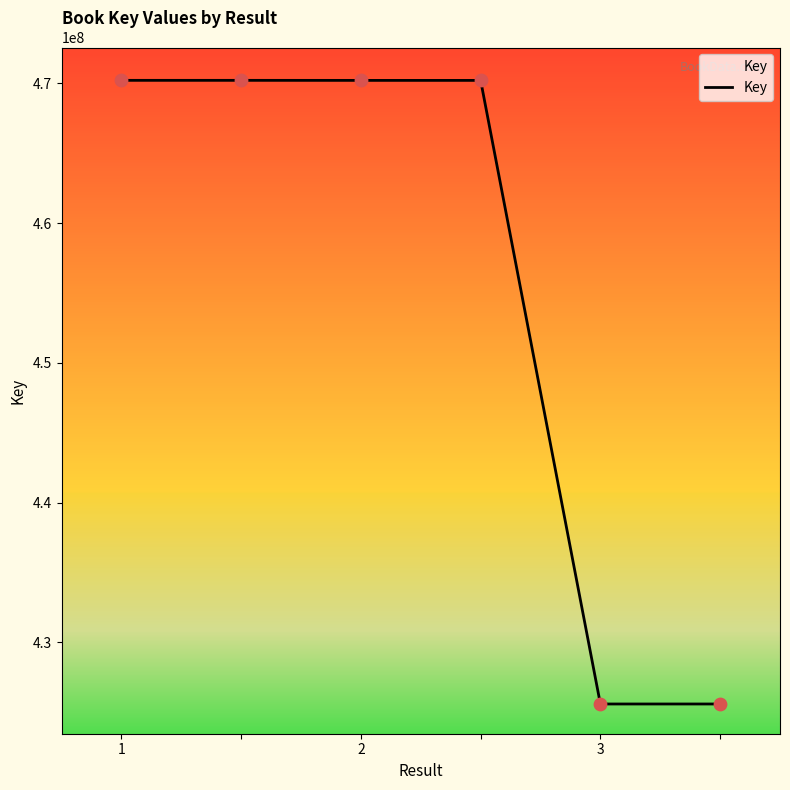

What is the minimum value shown in the chart?

425581235